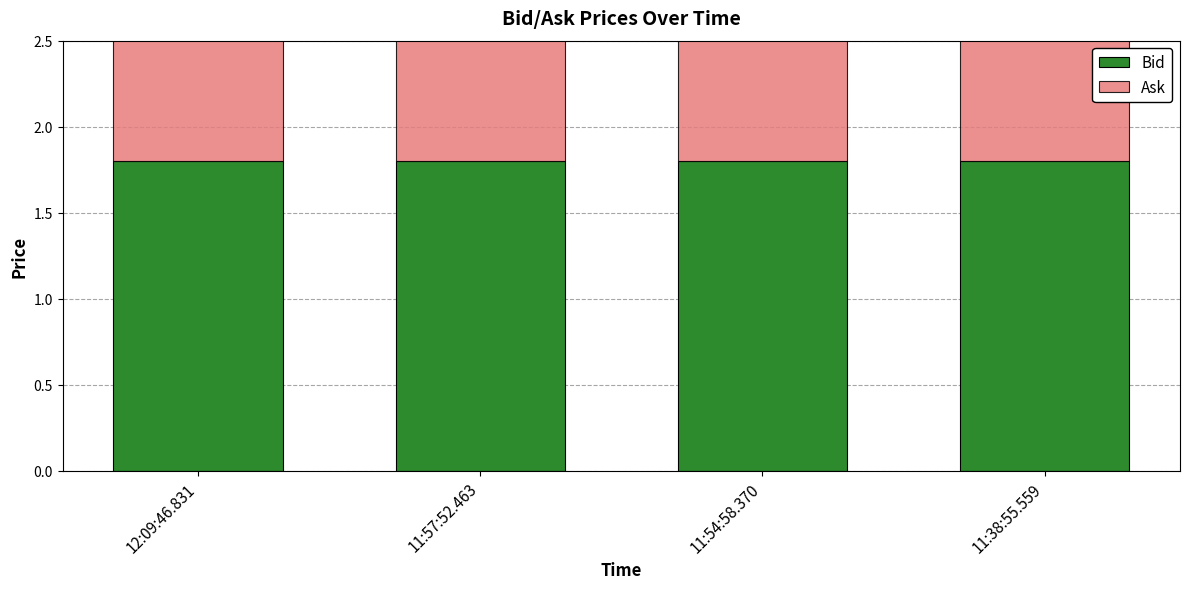

What is the average value of the Bid series?

1.8